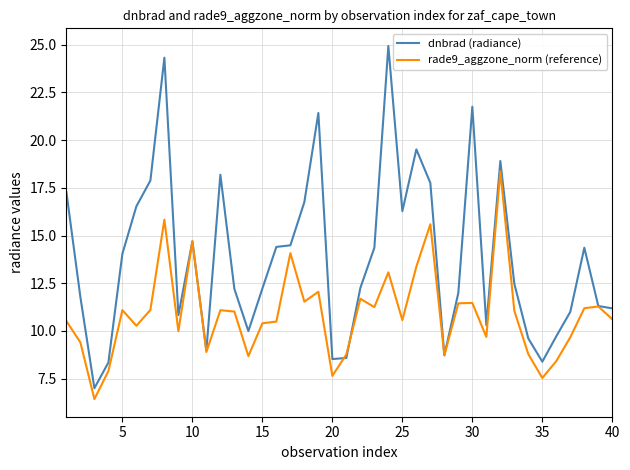

Which series has the largest range (max minus min)?

dnbrad (radiance)